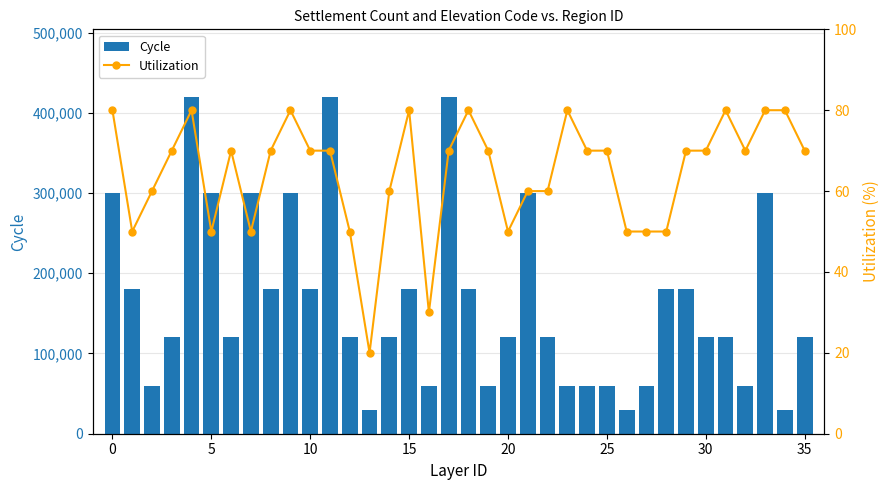

Which series has the widest spread of values?

Cycle